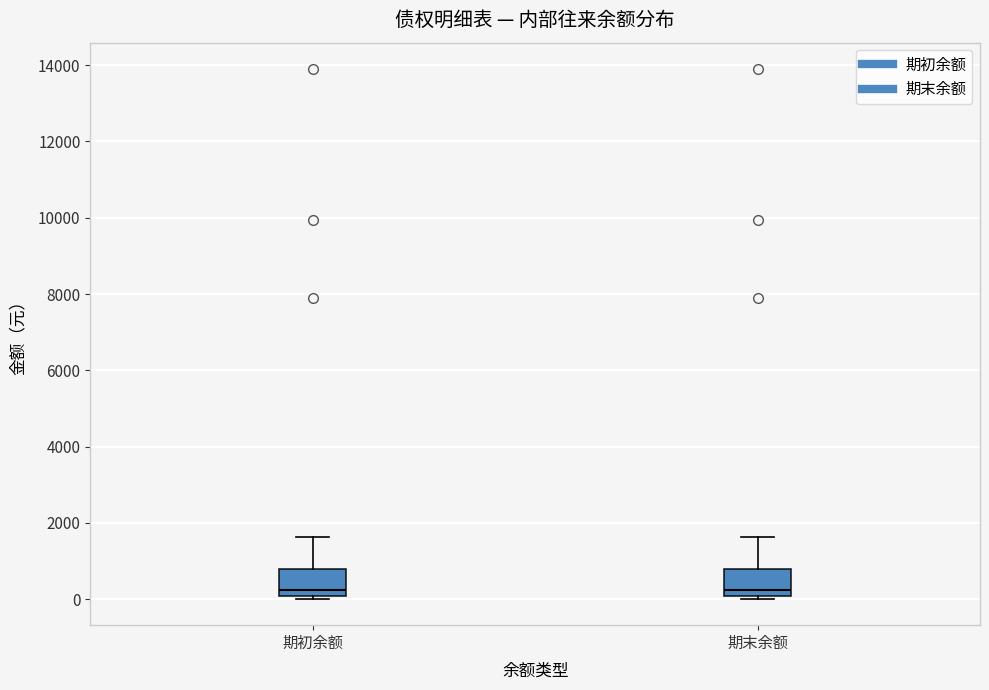

Reading left to right, read every box against the y-axis: the position of its median line, the range the box covers, and the ends of its whiskers. The values are not printed on the chart, so give them approximately, as read against the axis.

期初余额: median 200, box 0 to 800, whiskers 0 (just below the box's lower edge) to 1600
期末余额: median 200, box 0 to 800, whiskers 0 (just below the box's lower edge) to 1600